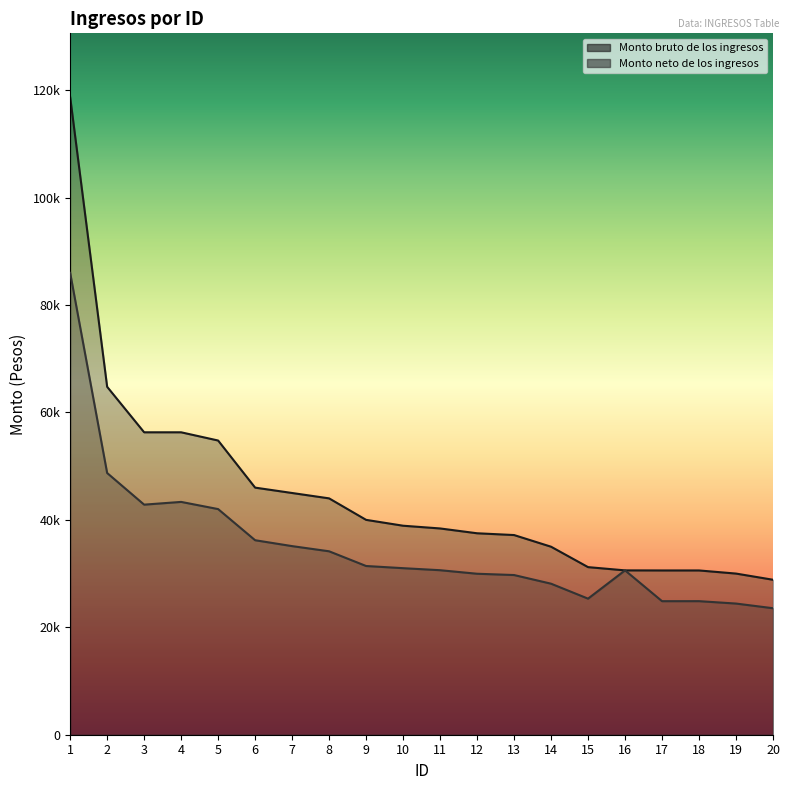

Rank the categories by Monto neto de los ingresos value from highest to lowest.

1, 2, 4, 3, 5, 6, 7, 8, 9, 10, 11, 16, 12, 13, 14, 15, 18, 17, 19, 20